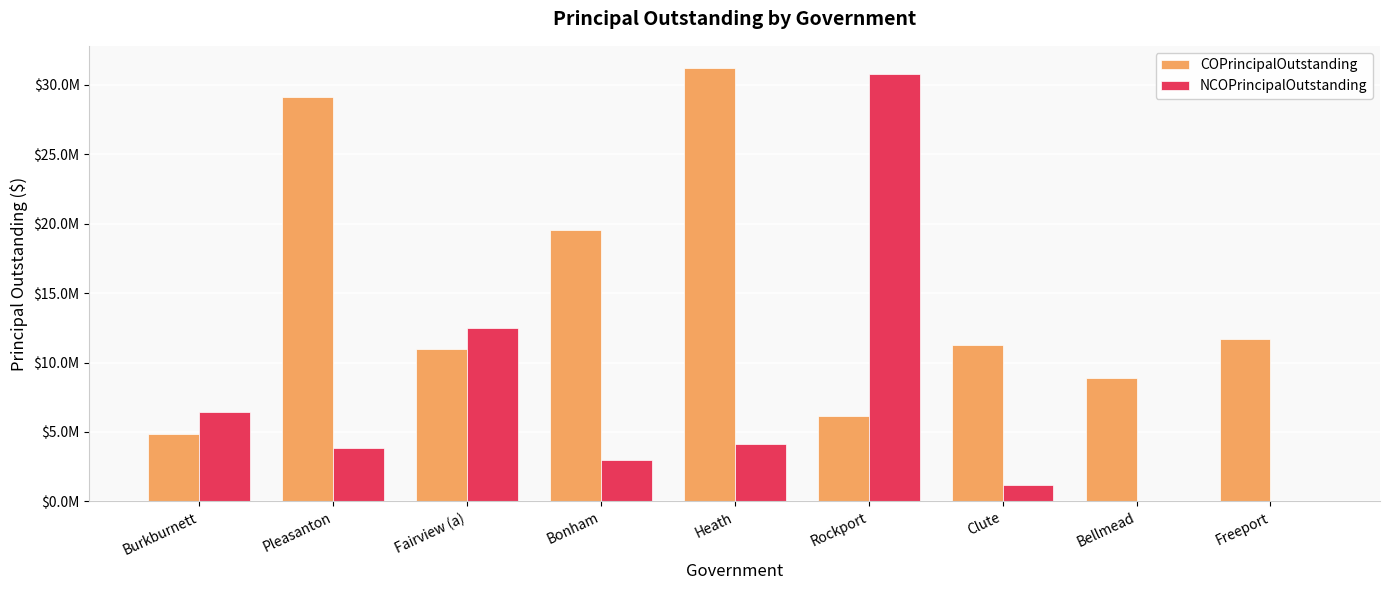

Which series has the largest range (max minus min)?

NCOPrincipalOutstanding